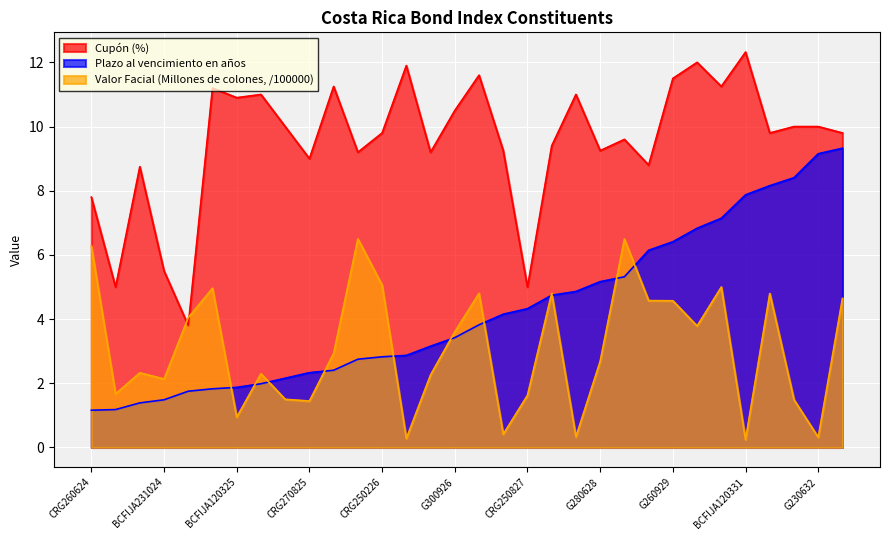

What is the difference between the second highest and second lowest values in the Plazo al vencimiento en años series?

8.0